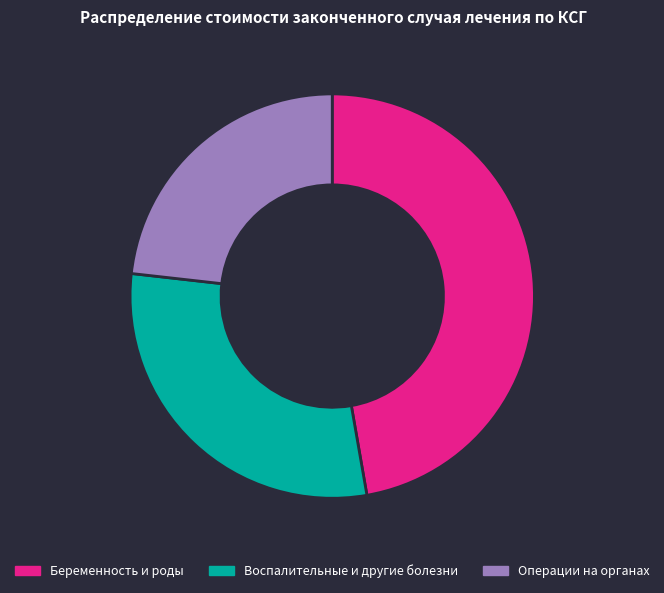

Count the number of slices in the pie.

3